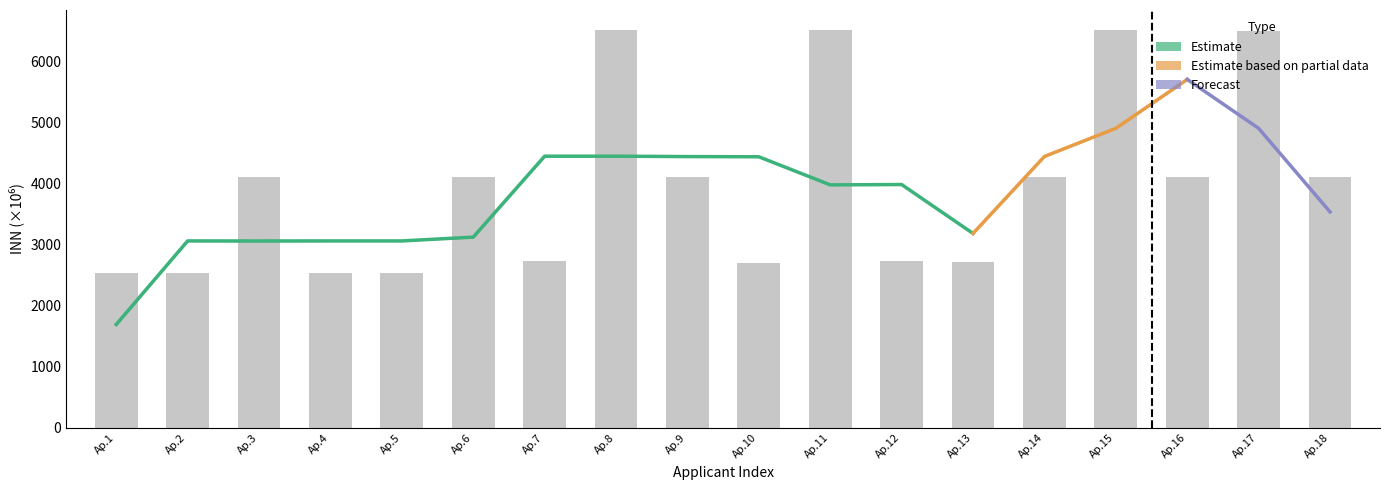

What is the difference between the values at Ap.9 and Ap.13?

1381.1